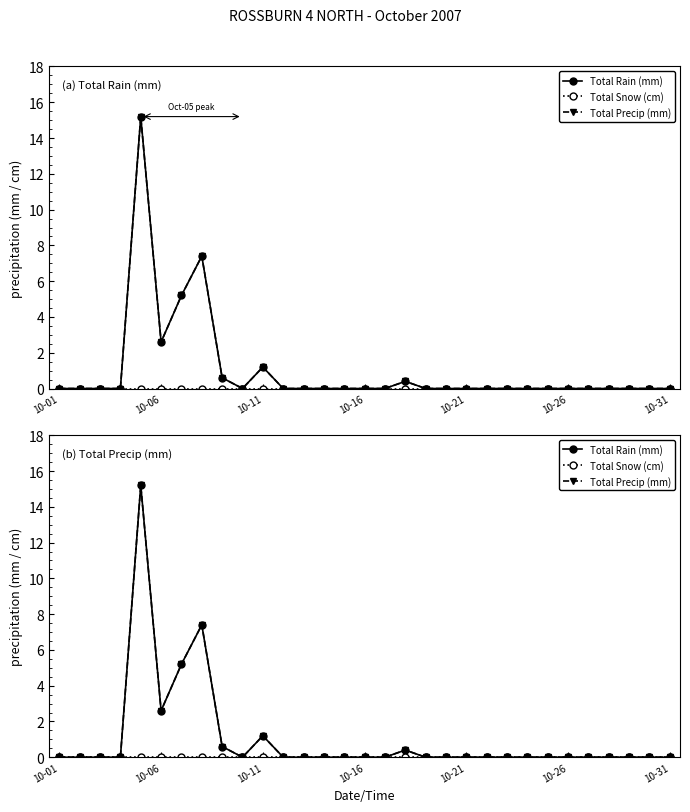

What is the difference between the maximum and minimum values in the Total Precip (mm) series?

15.2